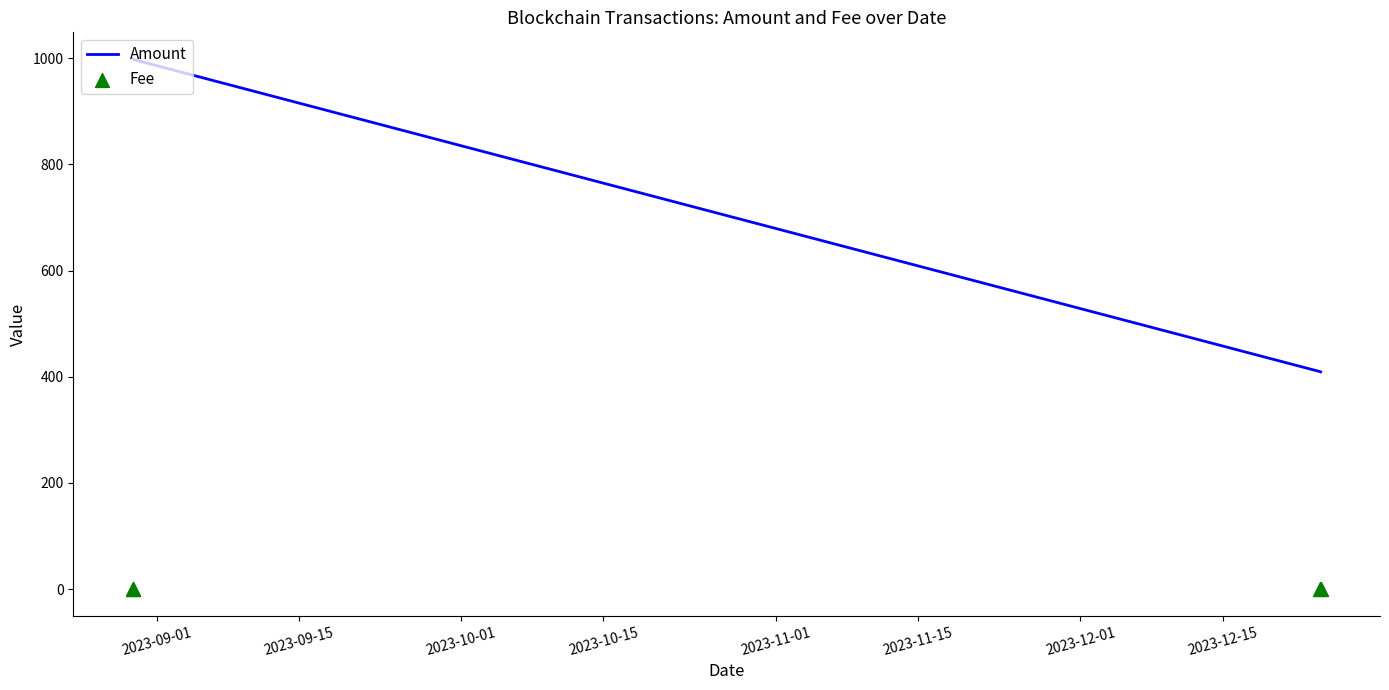

What is the maximum value for Amount?

998.5